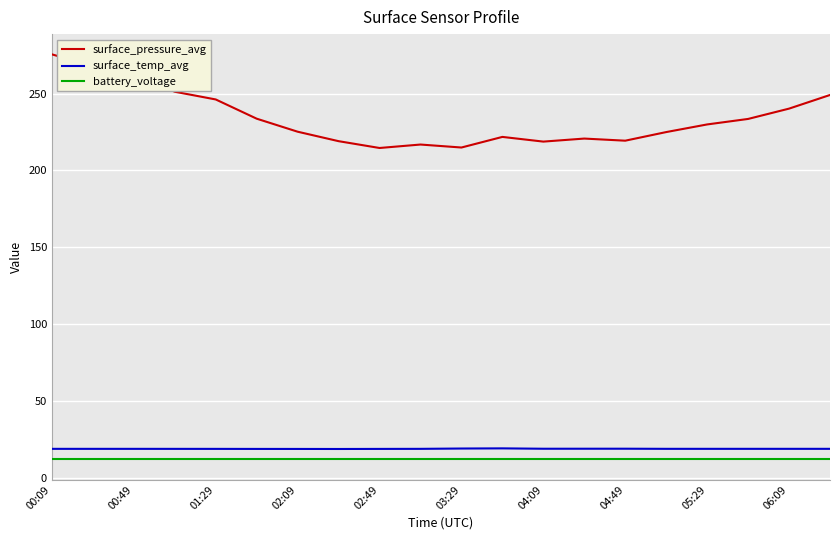

What is the maximum value for battery_voltage?

12.1